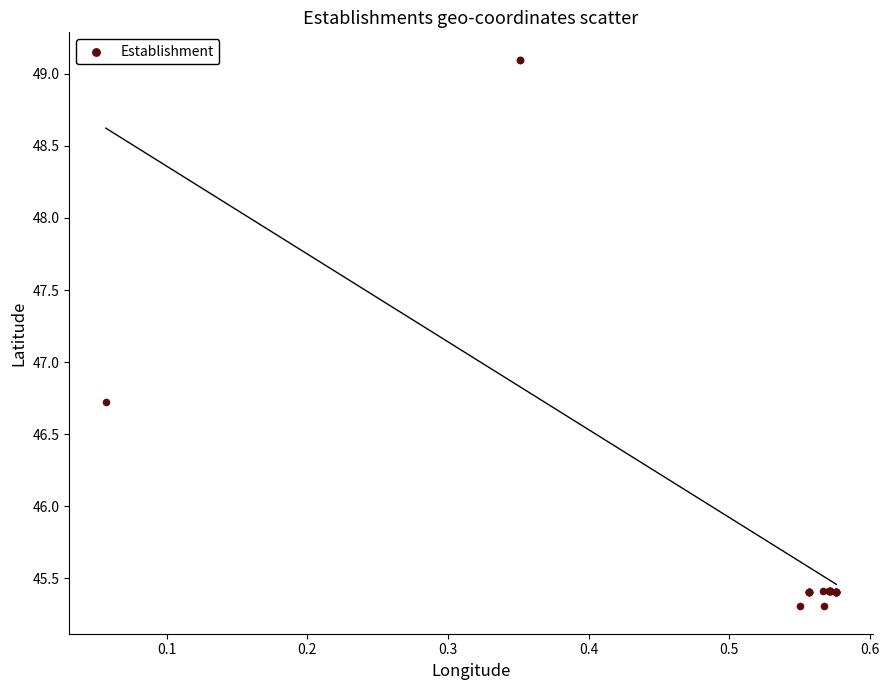

What Y value in the scatter plot is closest to 47?

46.7